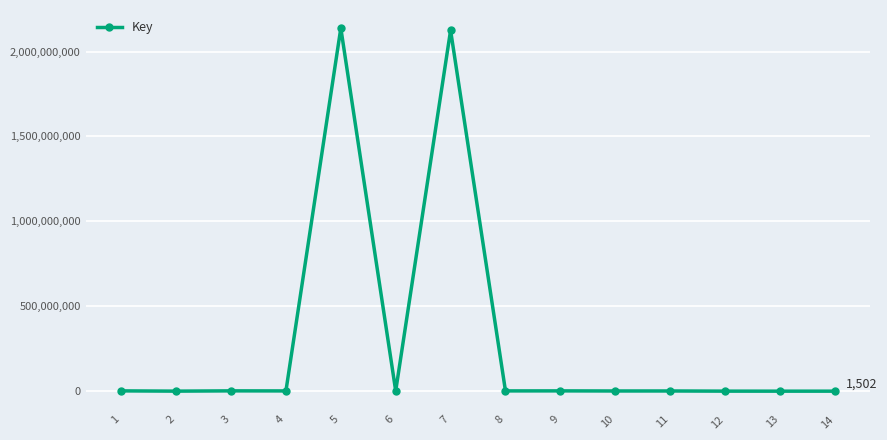

What is the minimum value shown in the chart?

927